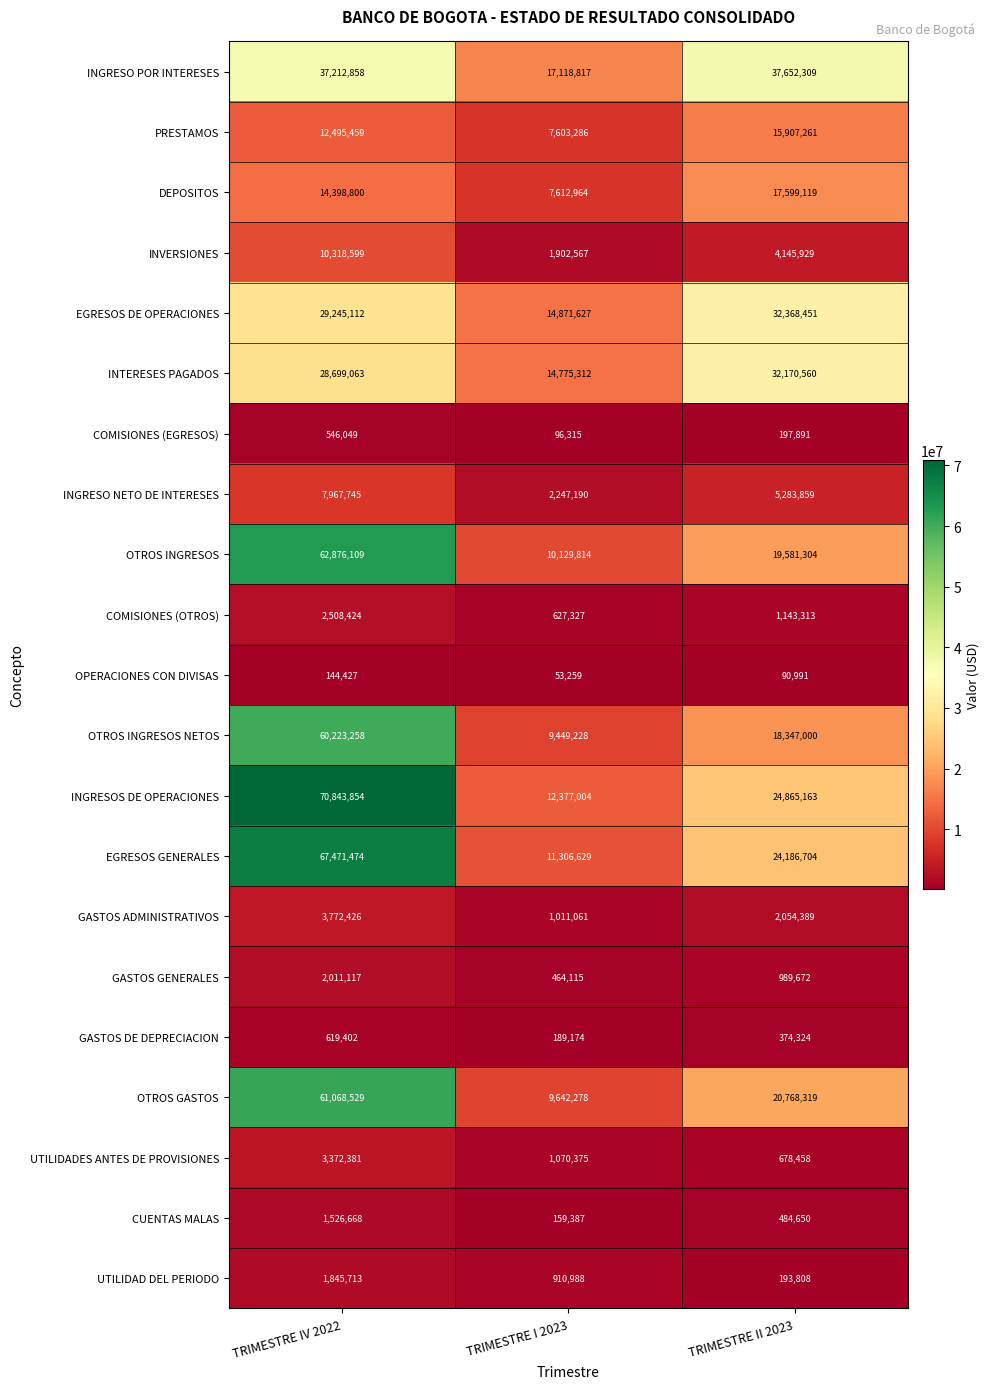

Count the number of categories in the chart.

3